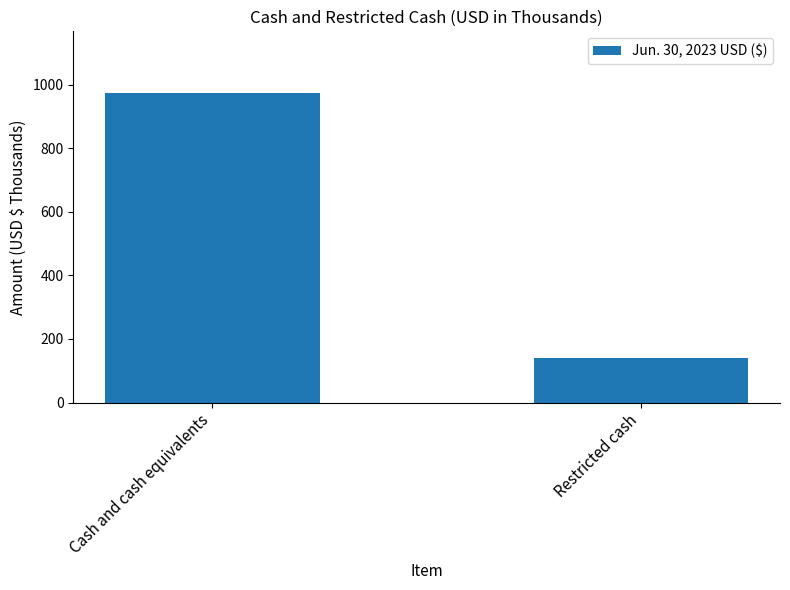

Reading left to right, list all the values displayed in this chart.

Cash and cash equivalents=973	Restricted cash=140